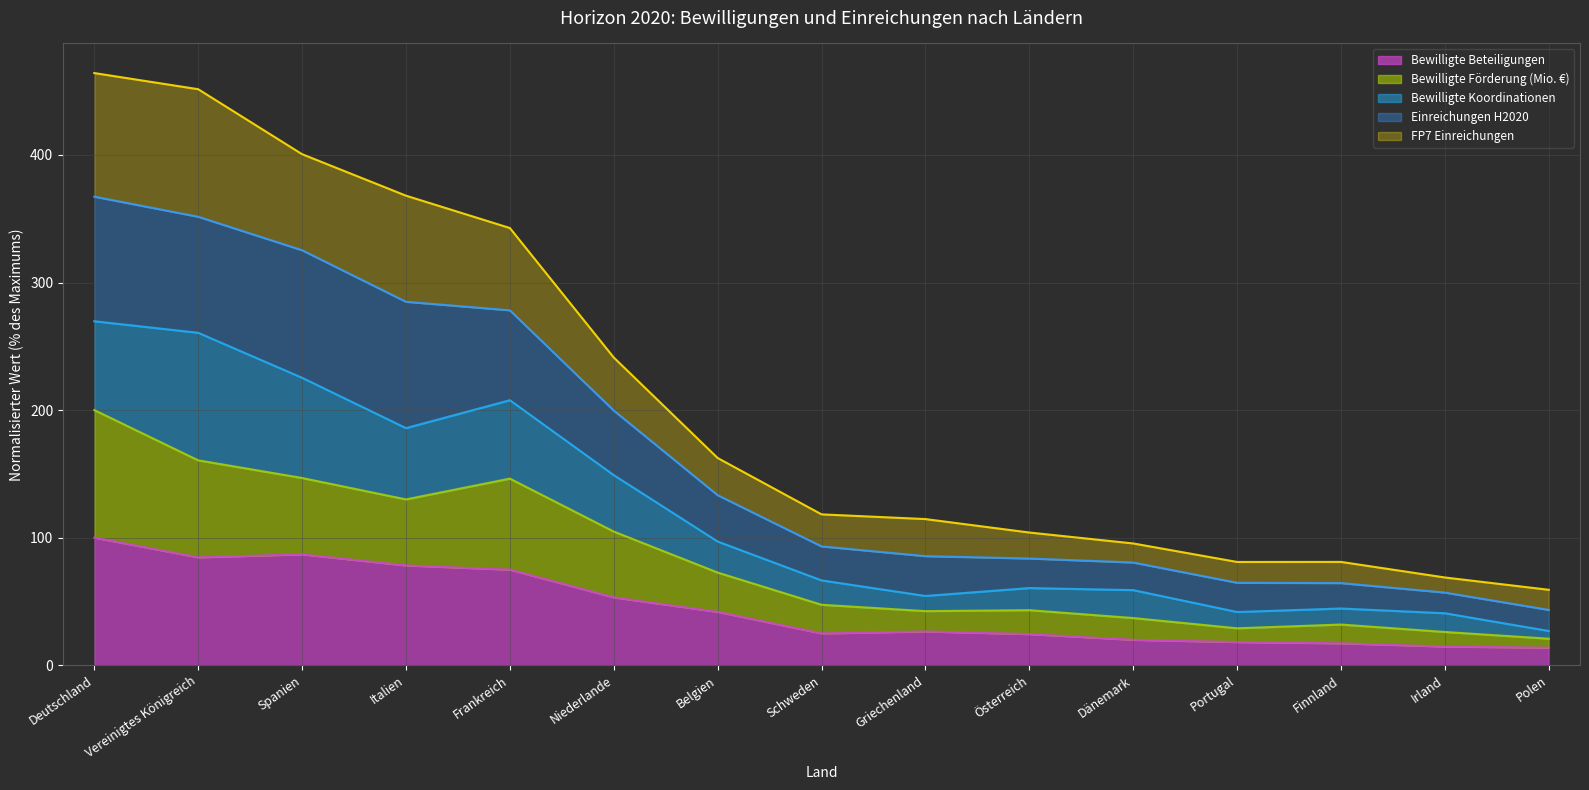

Where does the Bewilligte Beteiligungen series first go above 26?

Deutschland